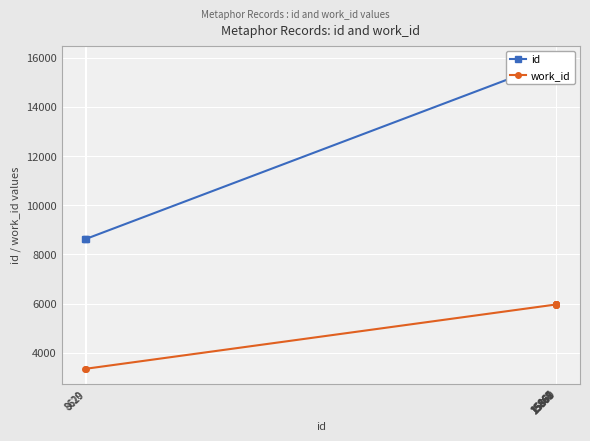

List the series in order of their peak value, lowest first.

work_id, id